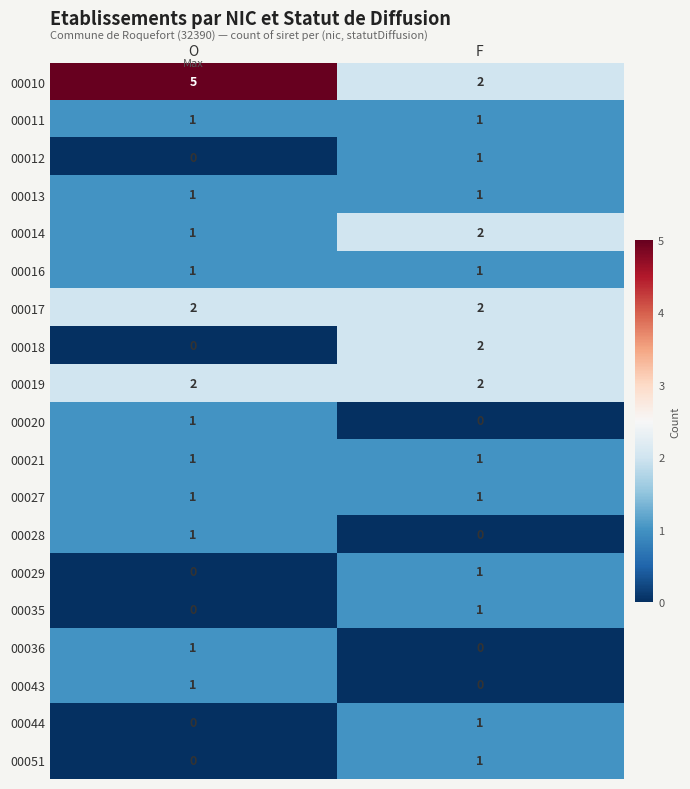

Which series has the largest total across all categories?

00010